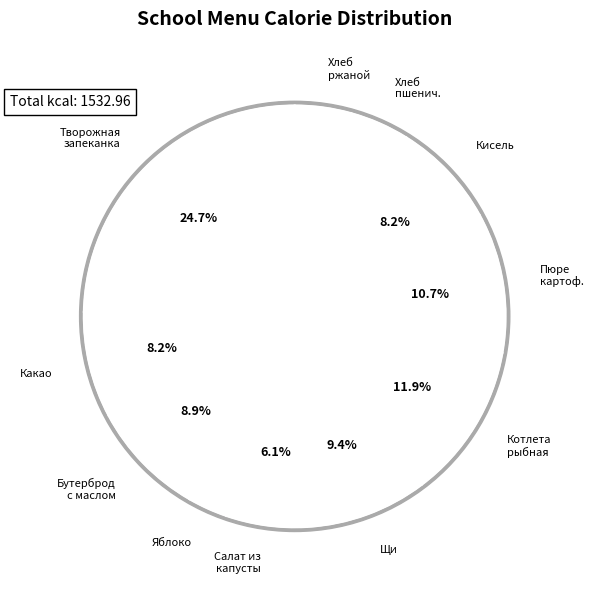

Count the number of slices in the pie.

11